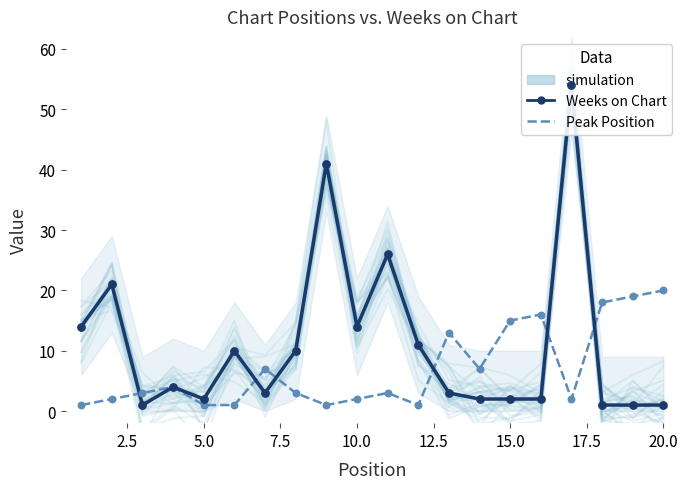

What are all the series names shown in the legend?

simulation, Weeks on Chart, Peak Position